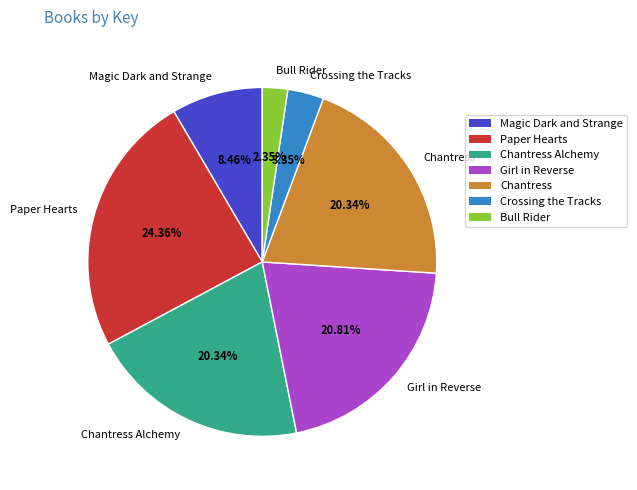

How many slices are in this pie chart?

7